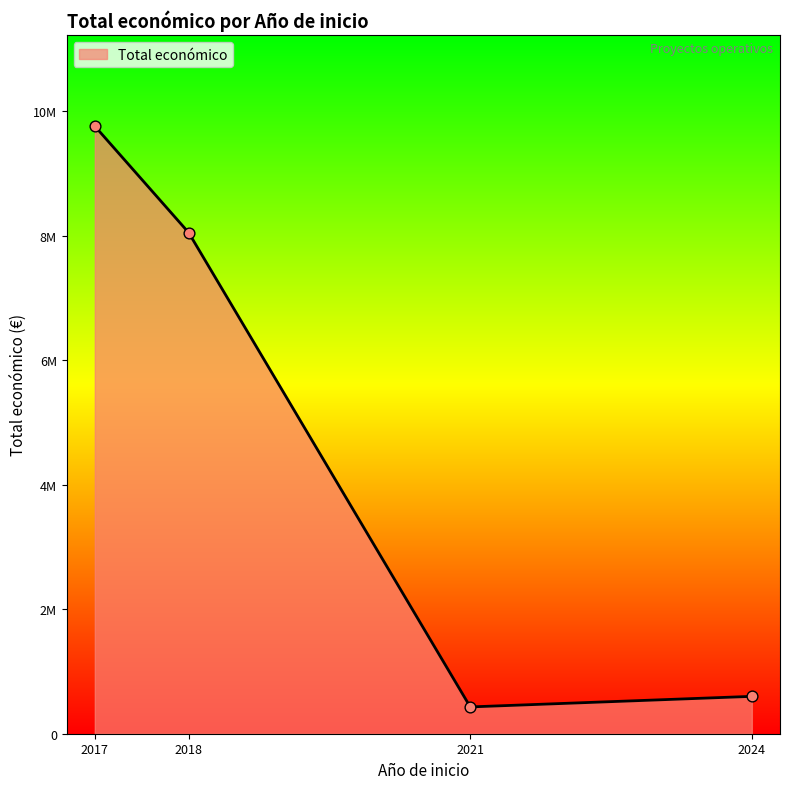

Is this an area chart (filled region under the line)?

Yes